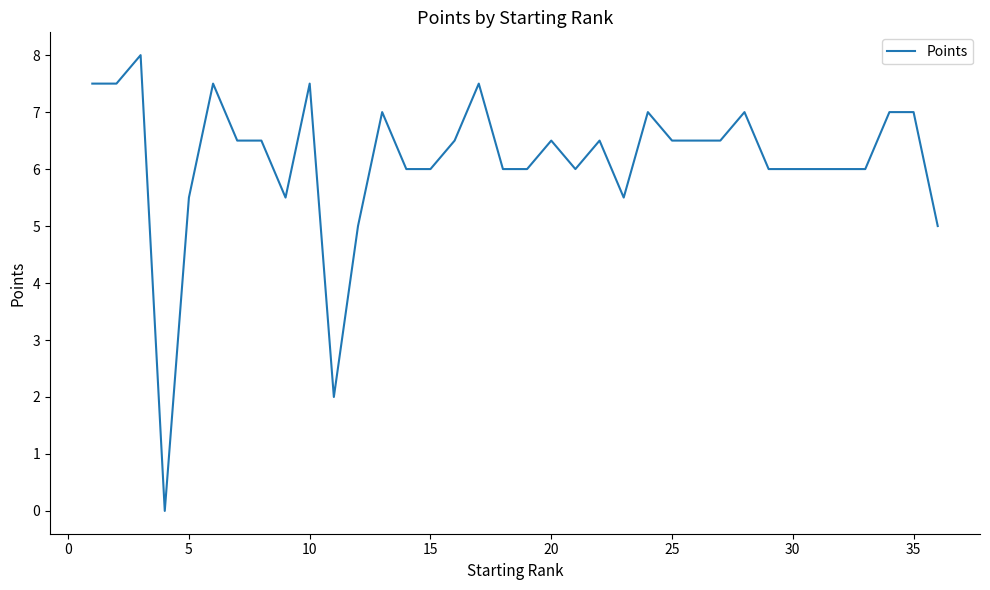

What is the maximum value shown in the chart?

8.0